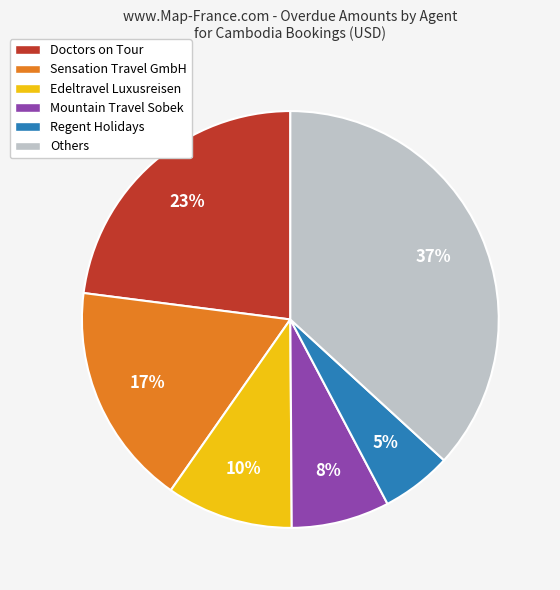

Rank the categories by value from highest to lowest.

Others, Doctors on Tour, Sensation Travel GmbH, Edeltravel Luxusreisen, Mountain Travel Sobek, Regent Holidays